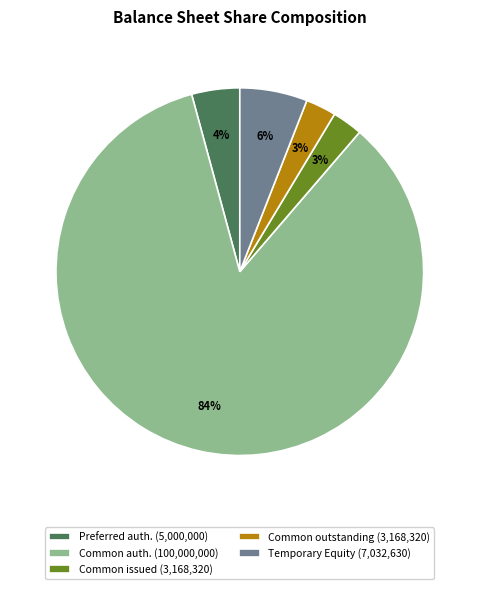

Which has a higher value, Common auth. (100,000,000) or Preferred auth. (5,000,000)?

Common auth. (100,000,000)